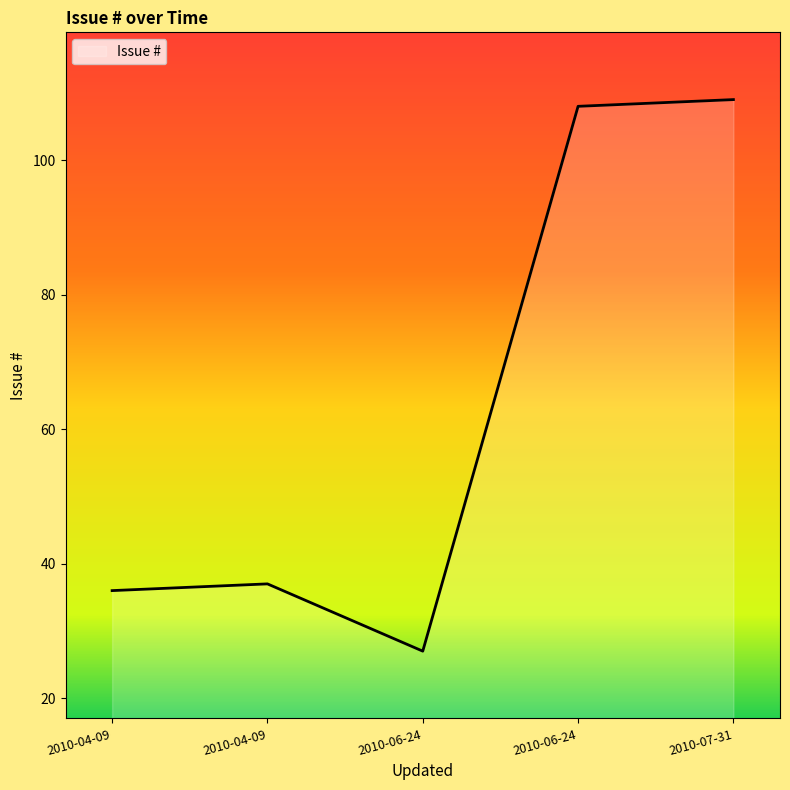

How many distinct data groups are displayed?

1